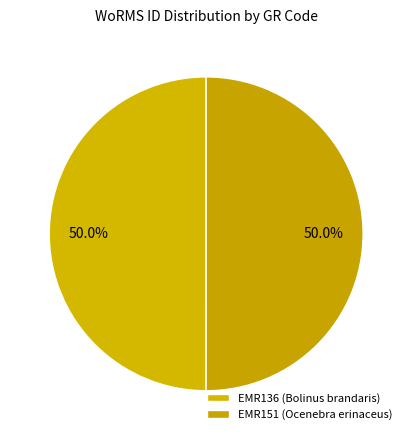

Rank the categories by value from highest to lowest.

EMR151 (Ocenebra erinaceus), EMR136 (Bolinus brandaris)